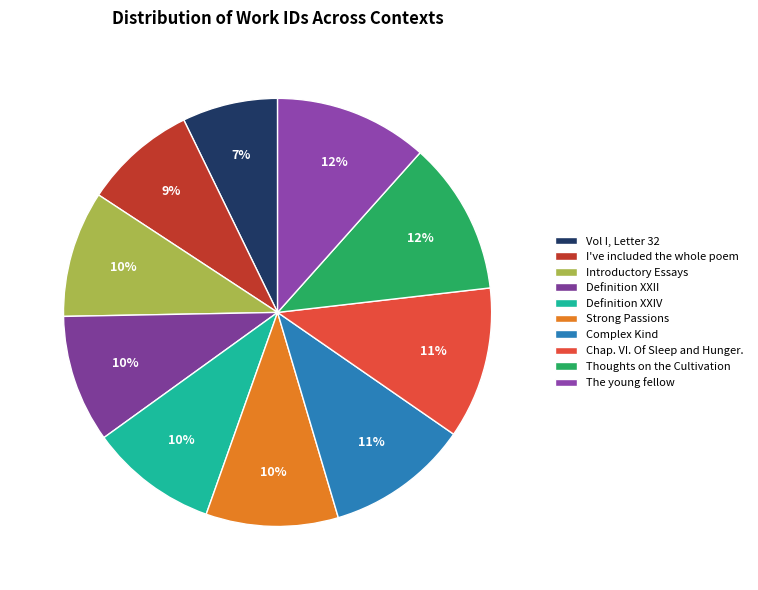

Count the number of slices in the pie.

10